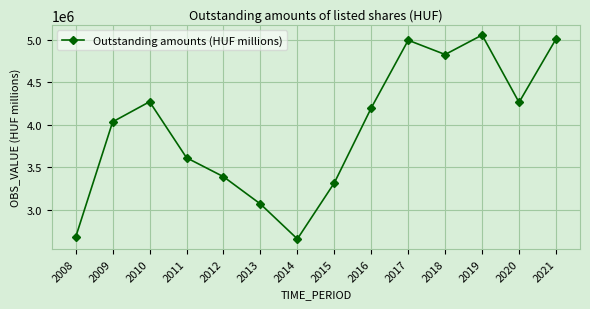

The chart shows a value of 2128267.6 at 2013. True or false?

False